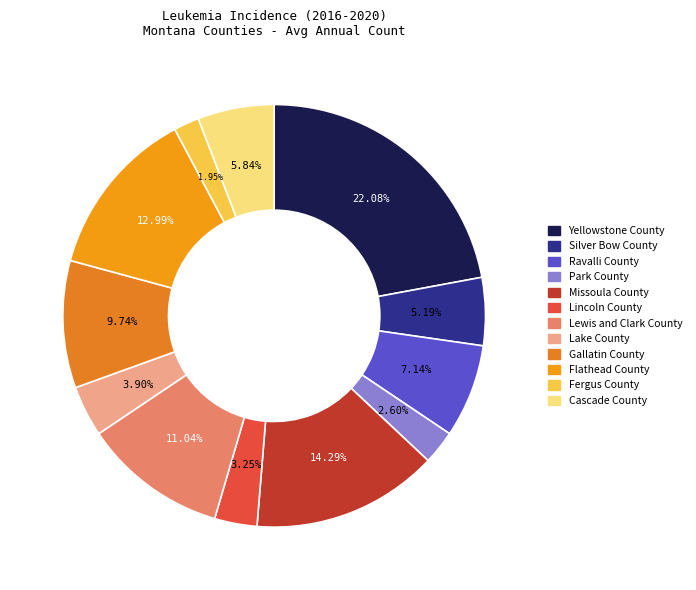

To the nearest percent, what is the difference between the Park County and Flathead County slice percentages?

10%